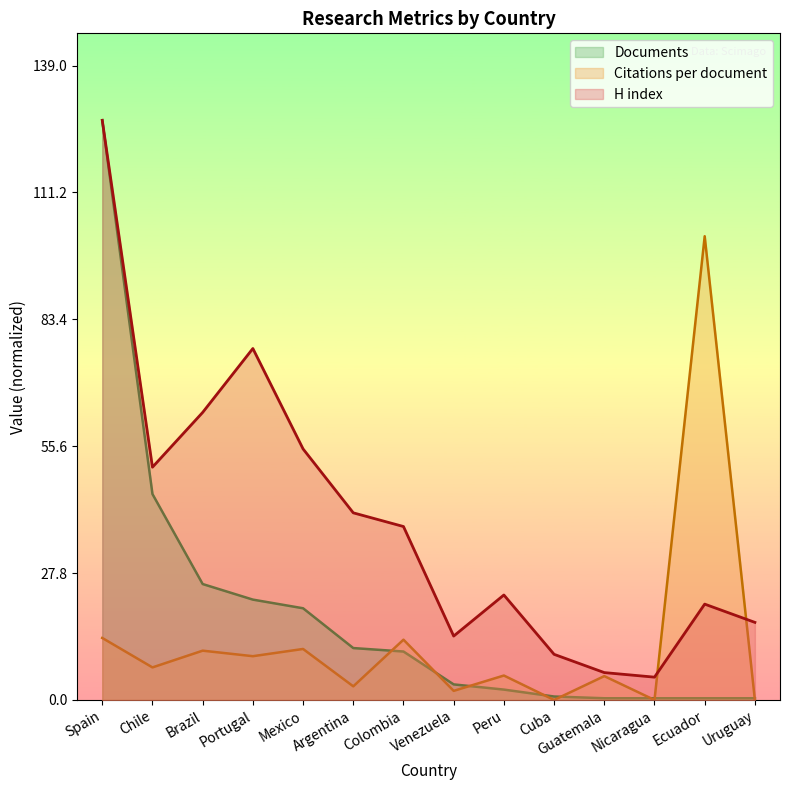

At Uruguay, list the series in order from smallest to largest.

Citations per document, Documents, H index